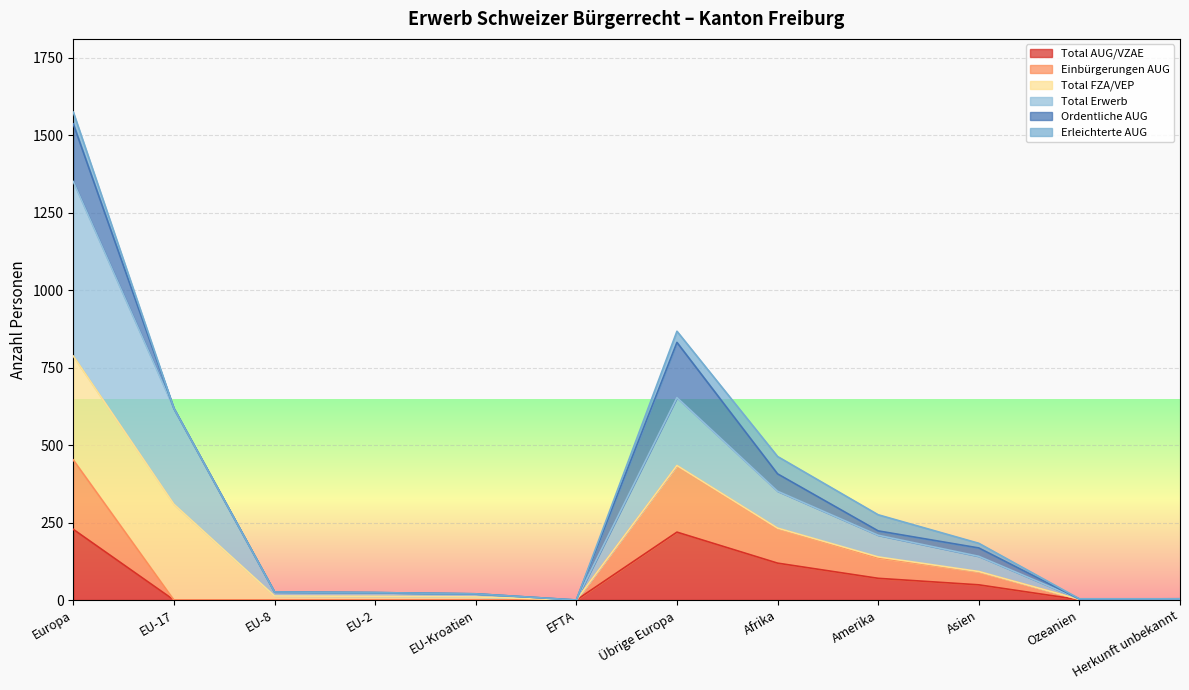

What is the highest value of the Total AUG/VZAE series?

228